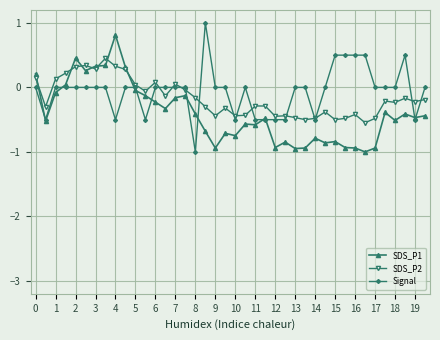

How many negative values does the SDS_P1 series have?

32